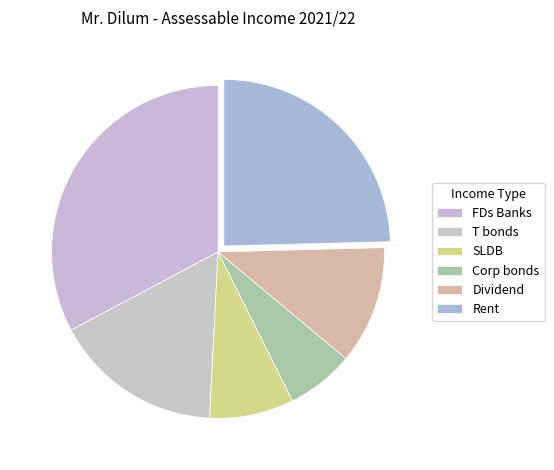

How many segments does this pie chart have?

6